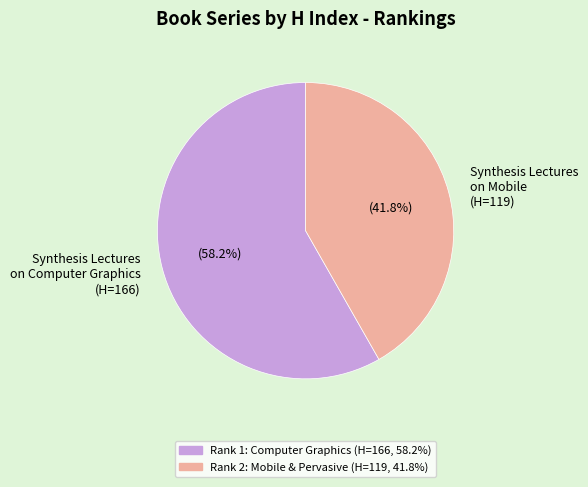

Which slice is the largest?

Synthesis Lectures on Computer Graphics (H=166)